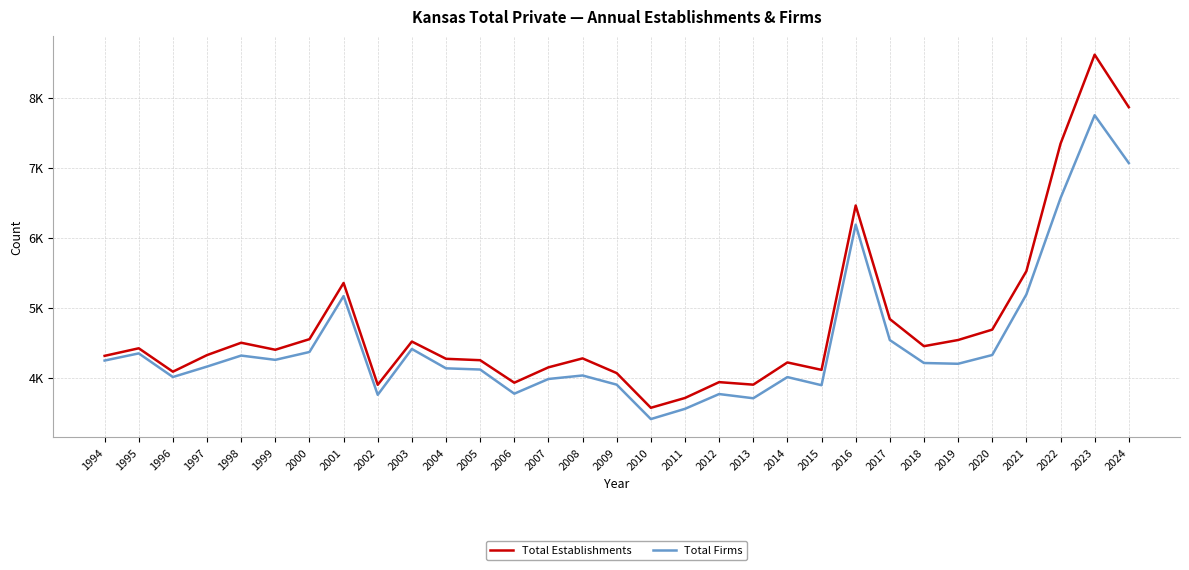

At how many categories does at least one series exceed 7697?

2